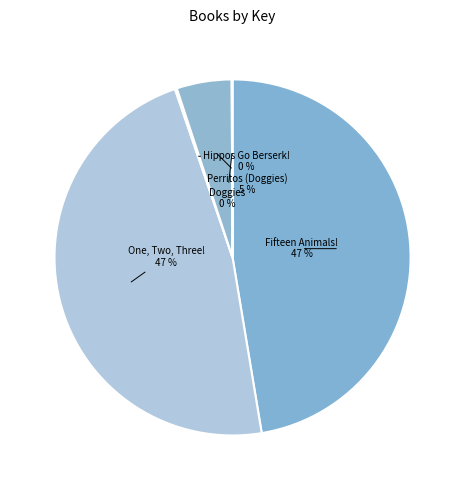

Which slice is the largest?

Fifteen Animals! (1)